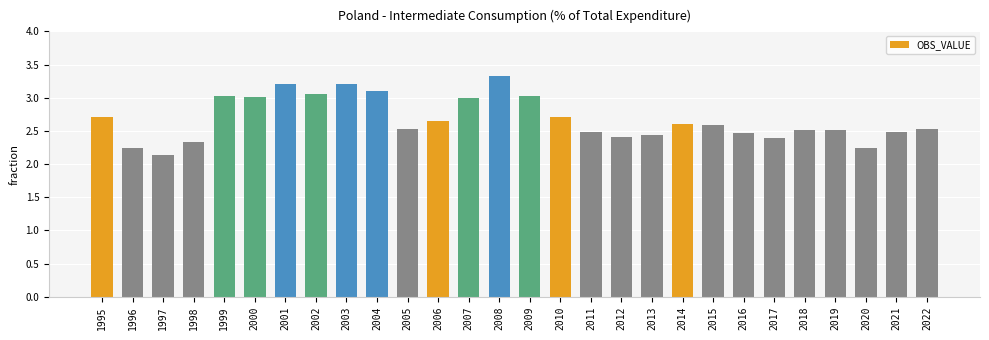

Is it true that the value at 2013 is 1.6?

False